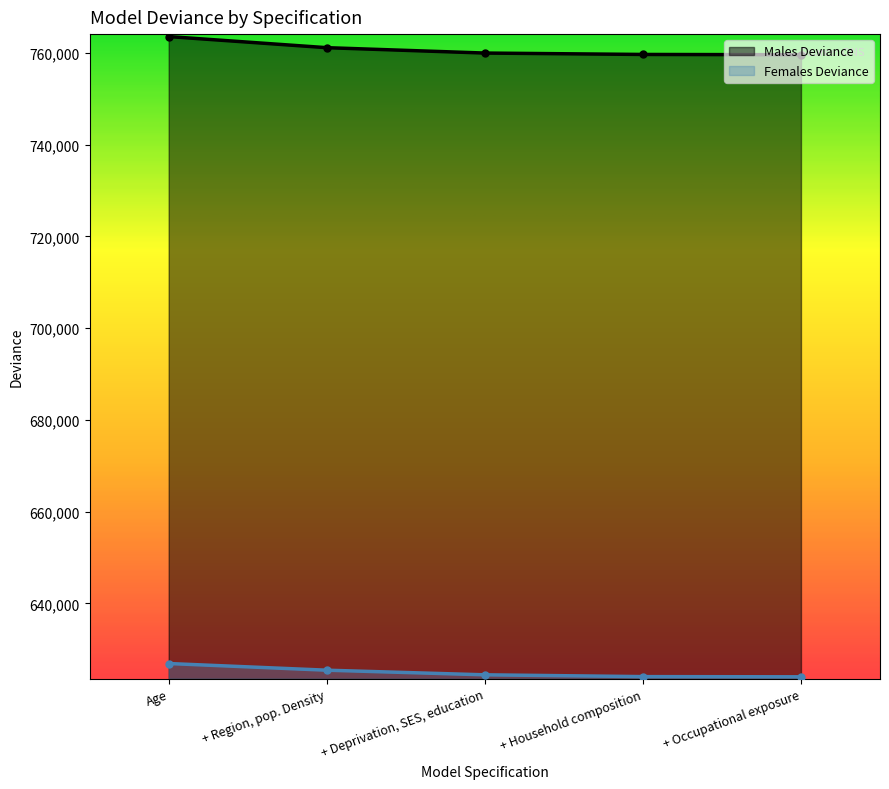

What is the sum of the Males Deviance values at Age and + Region, pop. Density?

1524687.3